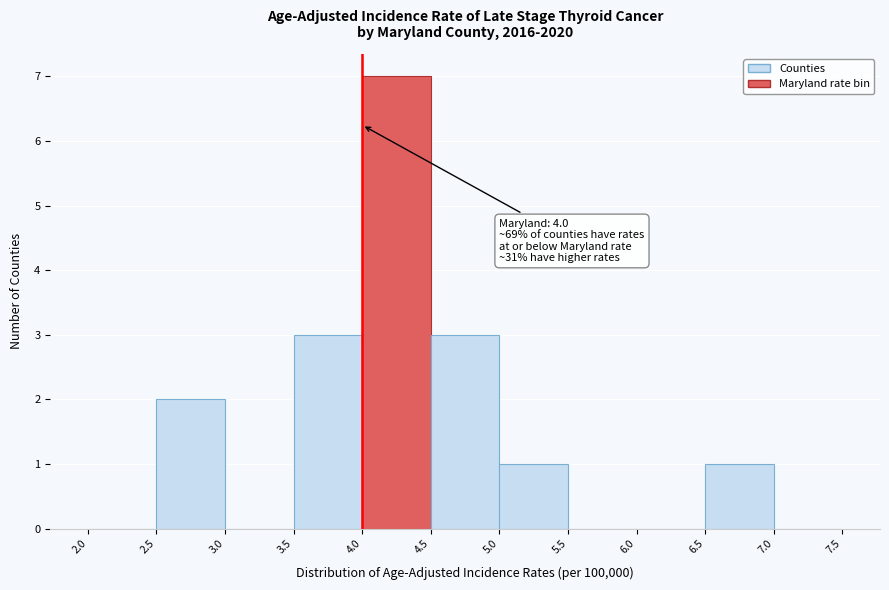

Over which range of the x-axis is the bar tallest?

4.0 to 4.5